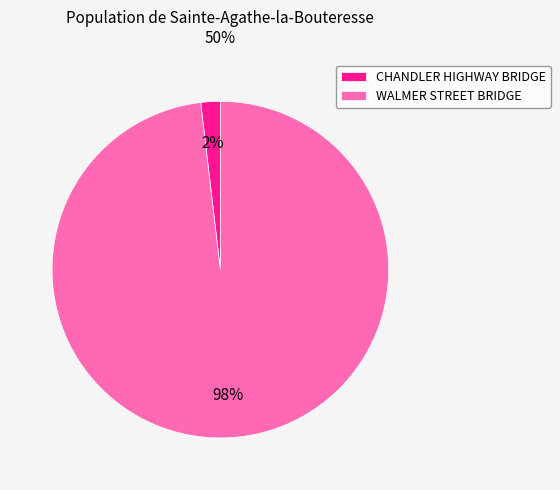

How many segments does this pie chart have?

2